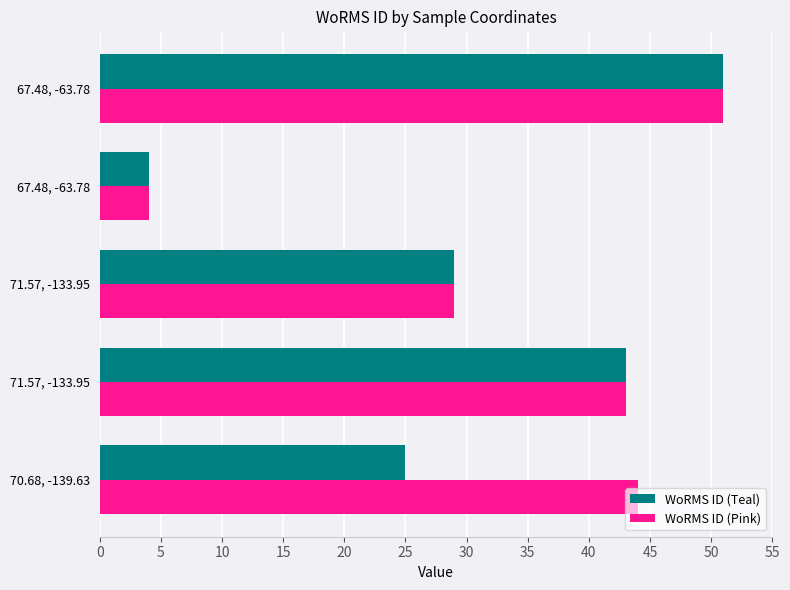

What are all the series names shown in the legend?

WoRMS ID (Teal), WoRMS ID (Pink)